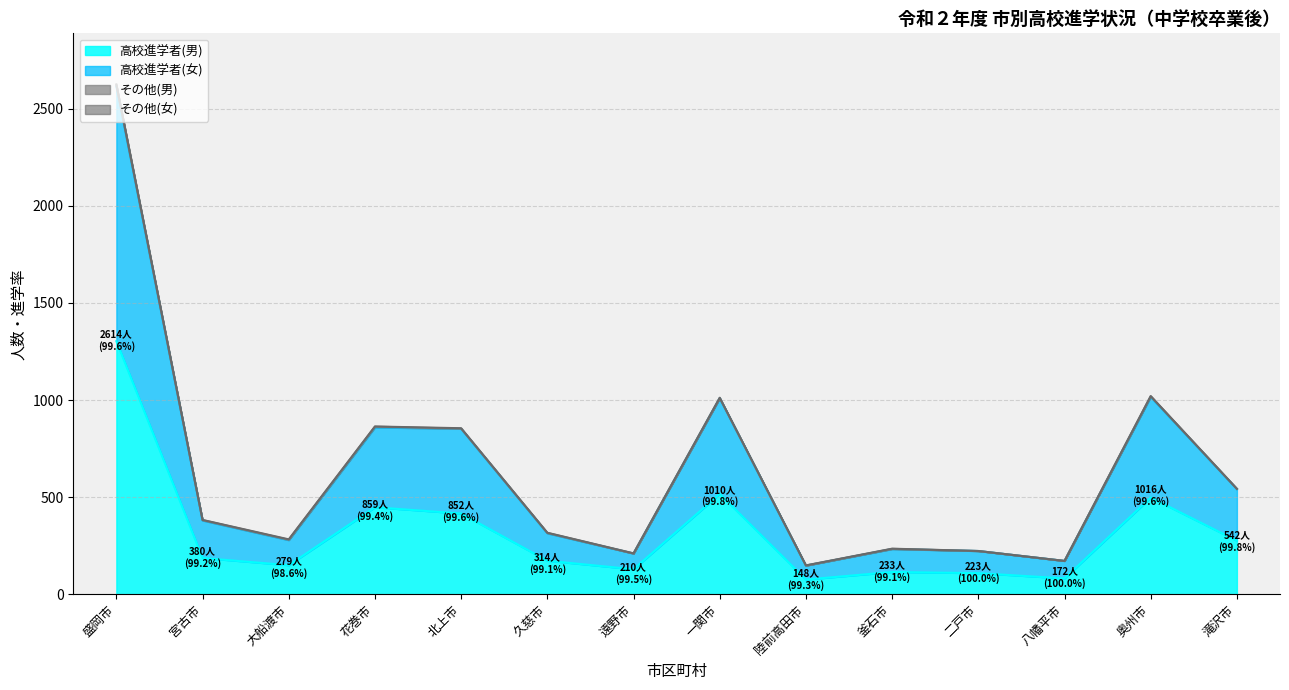

Between 北上市 and 滝沢市, which is larger?

北上市